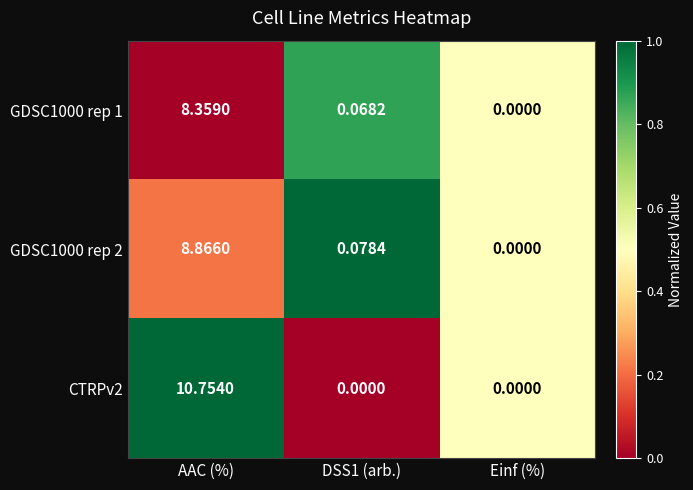

At which category is the sum across all series the highest?

AAC (%)